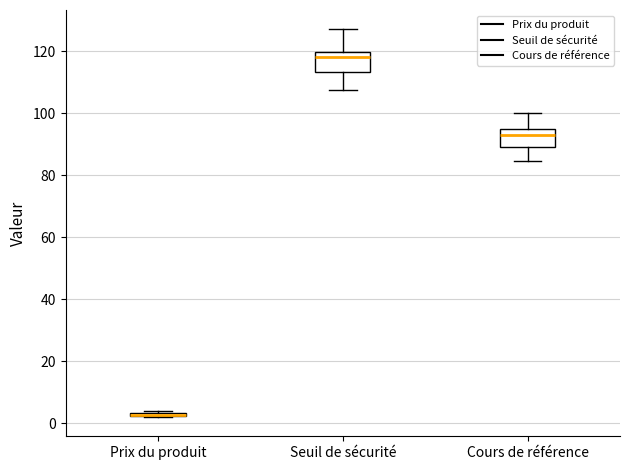

Reading left to right, read every box against the y-axis: the position of its median line, the range the box covers, and the ends of its whiskers. The values are not printed on the chart, so give them approximately, as read against the axis.

Prix du produit: box collapsed to a line at 2, whiskers 2 to 4
Seuil de sécurité: median 118, box 114 to 120, whiskers 108 to 128
Cours de référence: median 94, box 90 to 96, whiskers 84 to 100